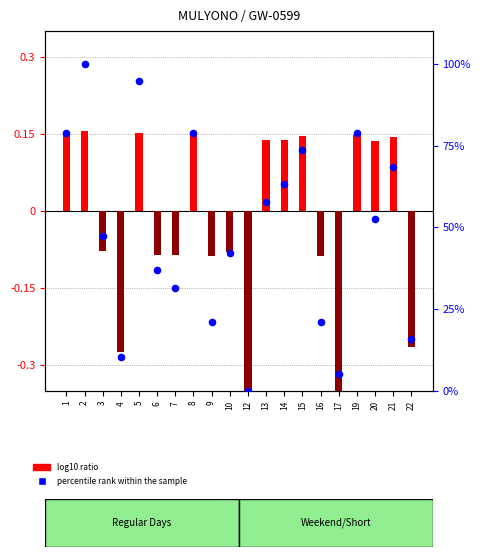

Which series has the largest total across all categories?

percentile rank within the sample